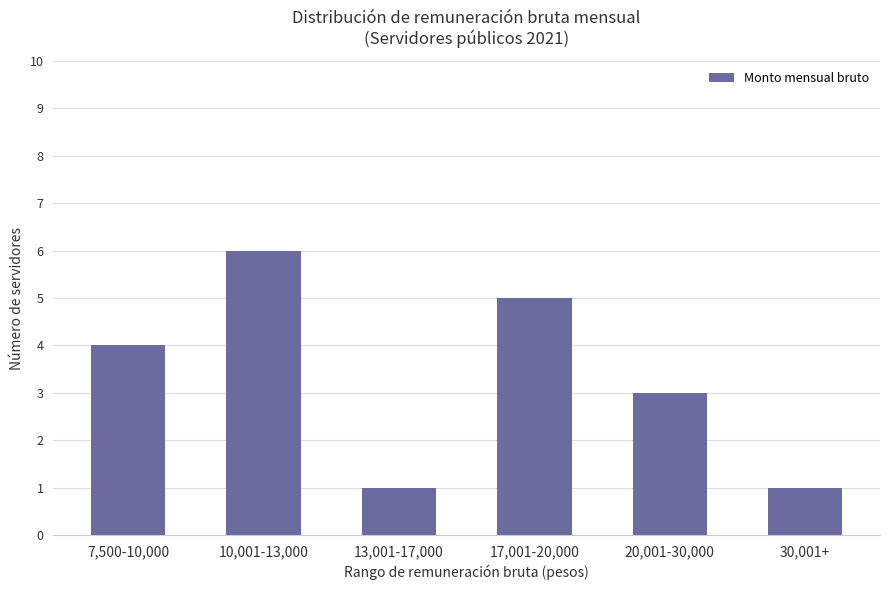

Count the number of data series in this chart.

1